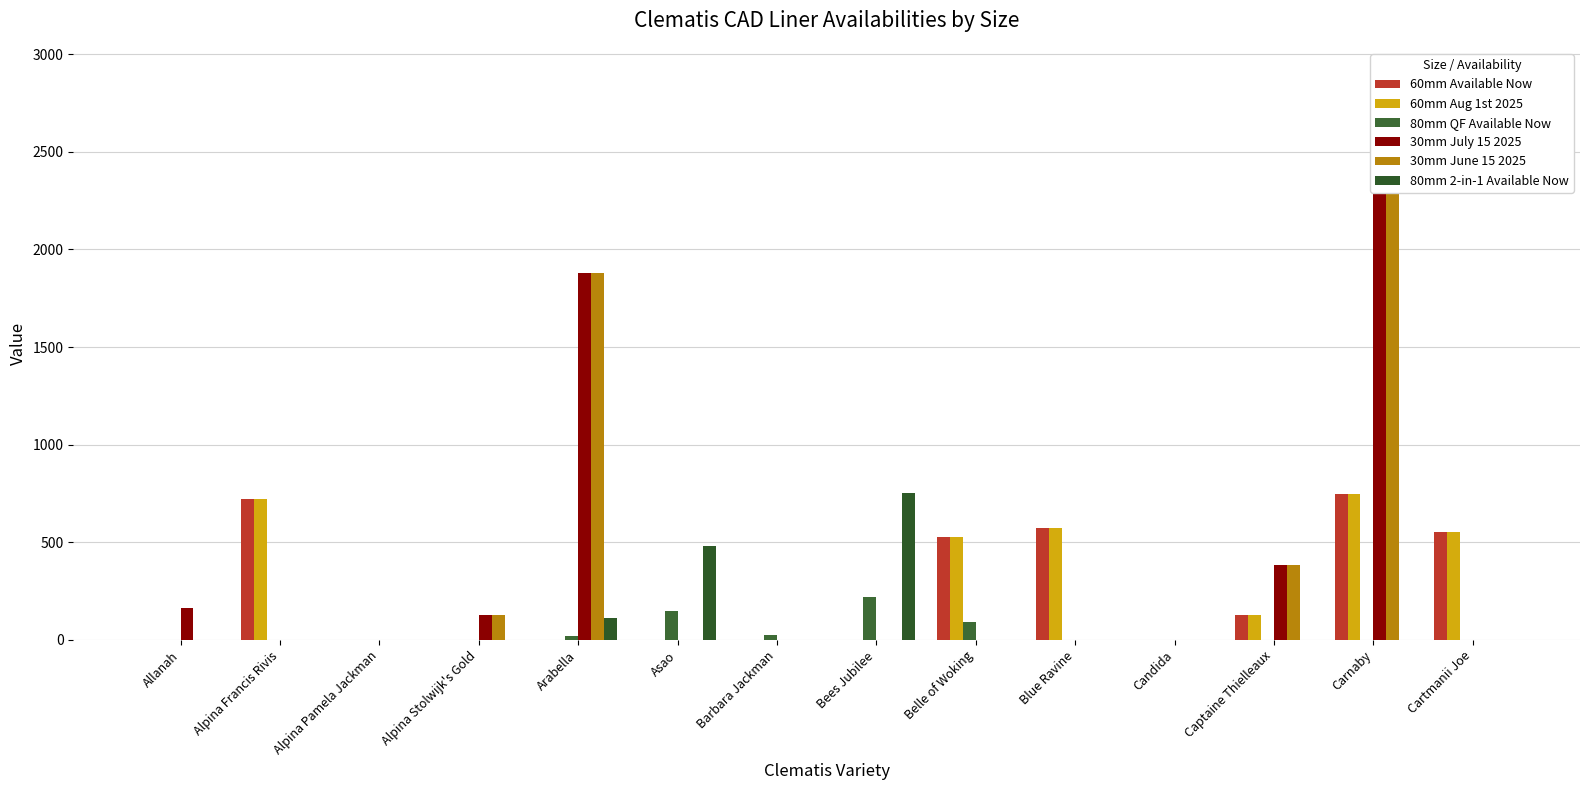

Reading left to right, what are all the values shown in this chart?

60mm Available Now: Allanah=0.0	Alpina Francis Rivis=719.3	Alpina Pamela Jackman=0.0	Alpina Stolwijk's Gold=0.0	Arabella=0.0	Asao=0.0	Barbara Jackman=0.0	Bees Jubilee=0.0	Belle of Woking=528.4	Blue Ravine=573.9	Candida=0.0	Captaine Thielleaux=128.8	Carnaby=749.0	Cartmanii Joe=552.9
60mm Aug 1st 2025: Allanah=0.0	Alpina Francis Rivis=719.3	Alpina Pamela Jackman=0.0	Alpina Stolwijk's Gold=0.0	Arabella=0.0	Asao=0.0	Barbara Jackman=0.0	Bees Jubilee=0.0	Belle of Woking=528.4	Blue Ravine=573.9	Candida=0.0	Captaine Thielleaux=128.8	Carnaby=749.0	Cartmanii Joe=552.9
80mm QF Available Now: Allanah=0.0	Alpina Francis Rivis=0.0	Alpina Pamela Jackman=0.0	Alpina Stolwijk's Gold=0.0	Arabella=18.0	Asao=149.0	Barbara Jackman=27.0	Bees Jubilee=222.0	Belle of Woking=92.0	Blue Ravine=0.0	Candida=0.0	Captaine Thielleaux=0.0	Carnaby=0.0	Cartmanii Joe=0.0
30mm July 15 2025: Allanah=162.2	Alpina Francis Rivis=0.0	Alpina Pamela Jackman=0.0	Alpina Stolwijk's Gold=128.0	Arabella=1876.8	Asao=0.0	Barbara Jackman=0.0	Bees Jubilee=0.0	Belle of Woking=0.0	Blue Ravine=0.0	Candida=0.0	Captaine Thielleaux=381.6	Carnaby=2887.7	Cartmanii Joe=0.0
30mm June 15 2025: Allanah=0.0	Alpina Francis Rivis=0.0	Alpina Pamela Jackman=0.0	Alpina Stolwijk's Gold=128.0	Arabella=1876.8	Asao=0.0	Barbara Jackman=0.0	Bees Jubilee=0.0	Belle of Woking=0.0	Blue Ravine=0.0	Candida=0.0	Captaine Thielleaux=381.6	Carnaby=2887.7	Cartmanii Joe=0.0
80mm 2-in-1 Available Now: Allanah=0.0	Alpina Francis Rivis=0.0	Alpina Pamela Jackman=0.0	Alpina Stolwijk's Gold=0.0	Arabella=110.0	Asao=479.0	Barbara Jackman=0.0	Bees Jubilee=752.0	Belle of Woking=0.0	Blue Ravine=0.0	Candida=0.0	Captaine Thielleaux=0.0	Carnaby=0.0	Cartmanii Joe=0.0